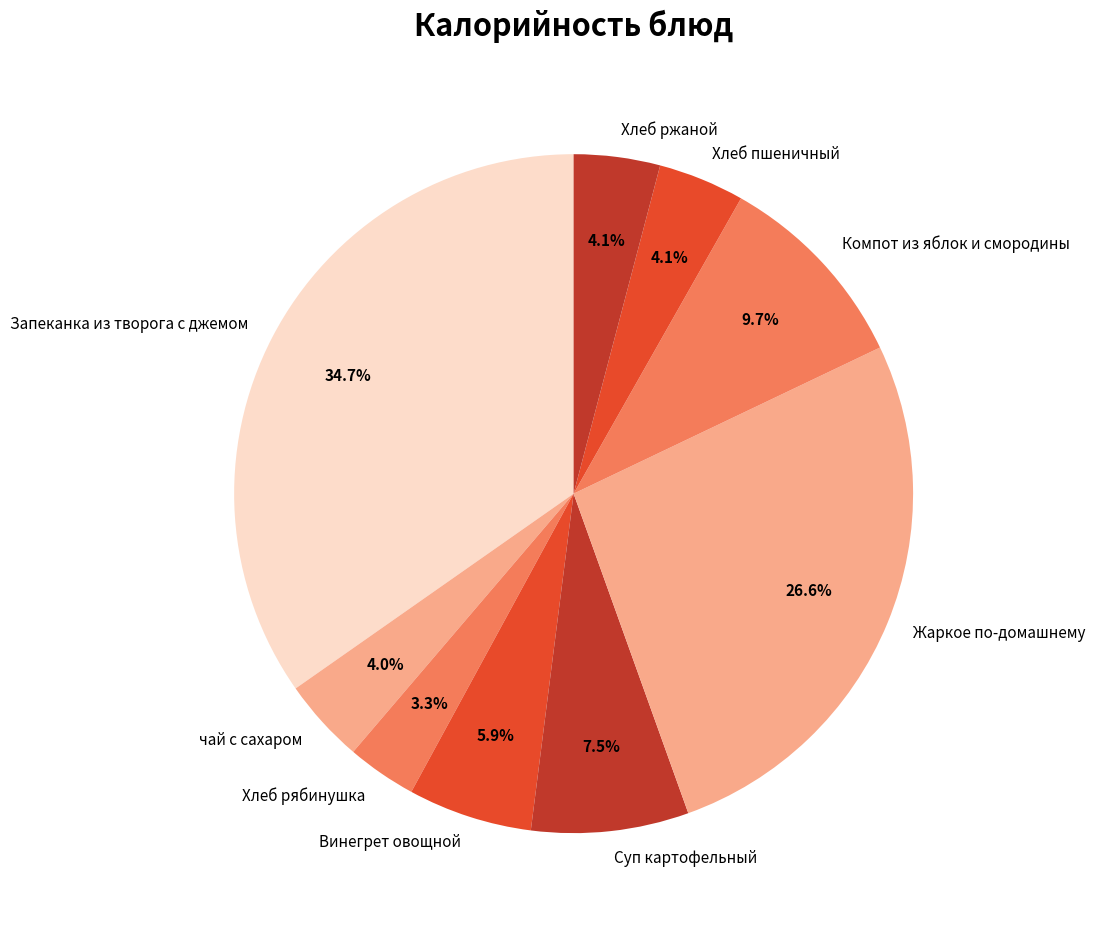

Count the number of slices in the pie.

9